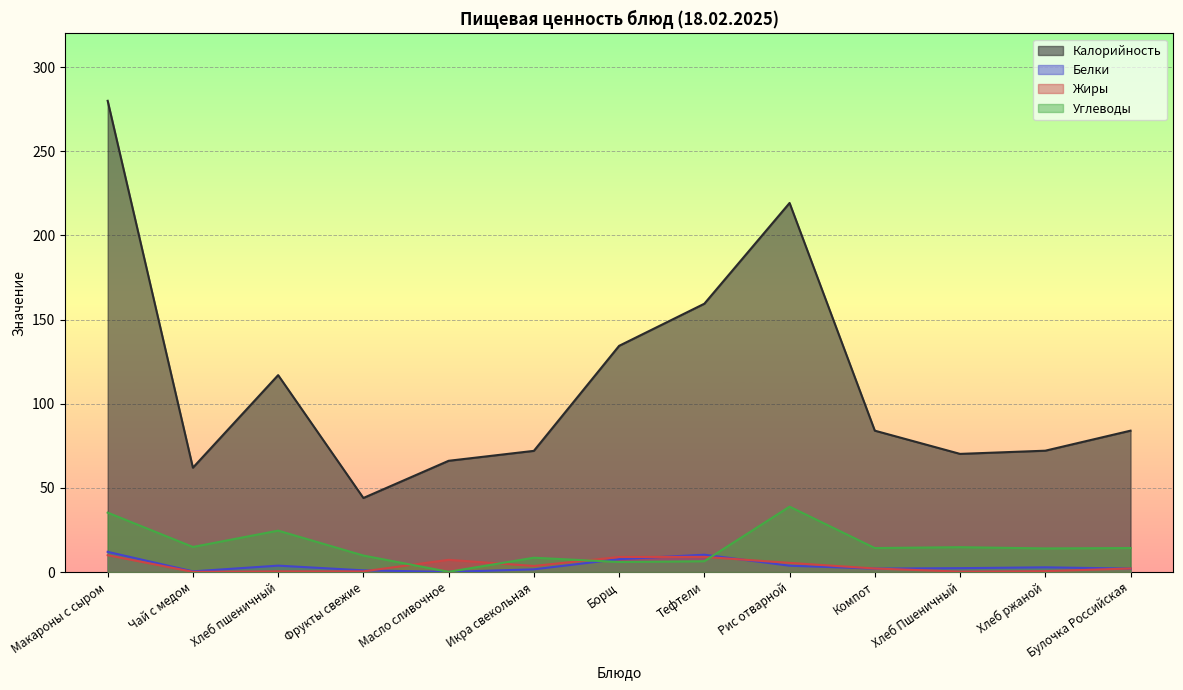

What is the difference between the maximum and minimum values in the Углеводы series?

38.7